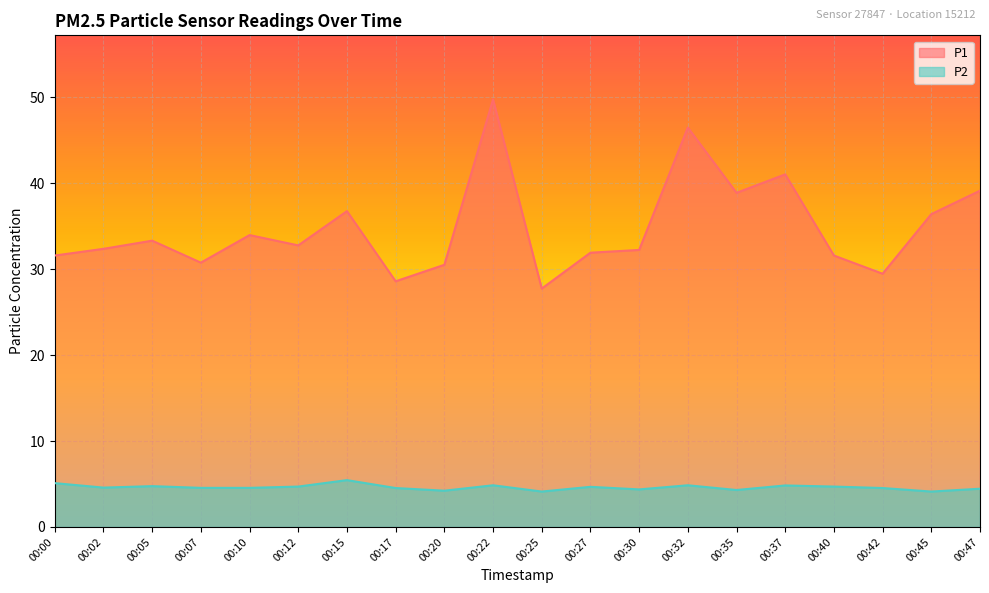

True or false: P1 and P2 intersect in this chart.

False